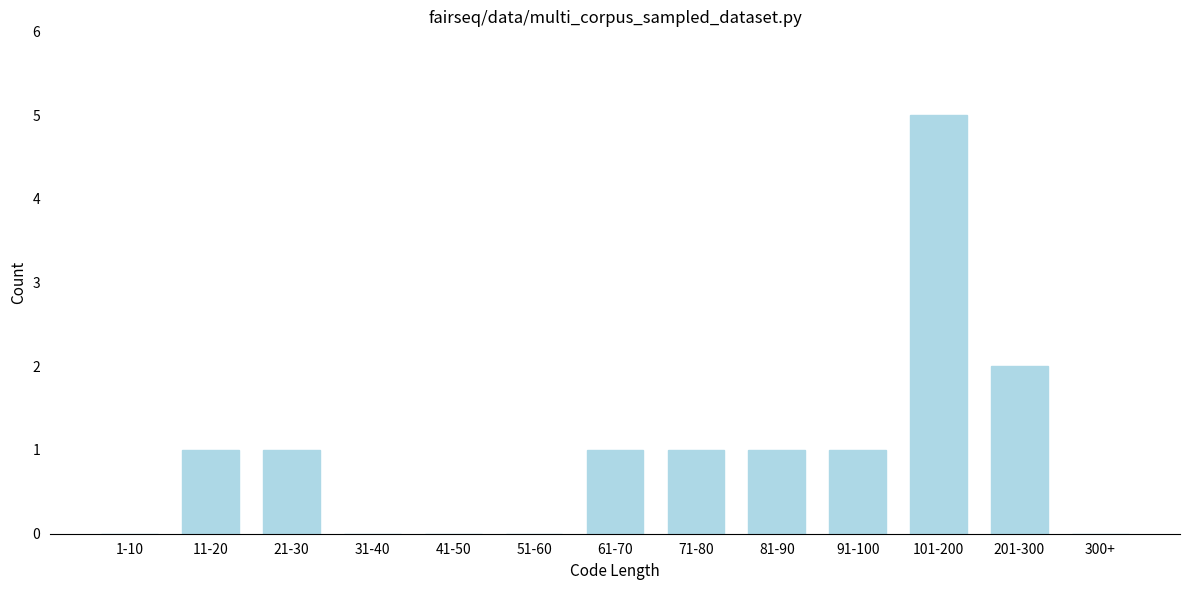

Reading left to right, list all the values displayed in this chart.

1-10=0	11-20=1	21-30=1	31-40=0	41-50=0	51-60=0	61-70=1	71-80=1	81-90=1	91-100=1	101-200=5	201-300=2	300+=0